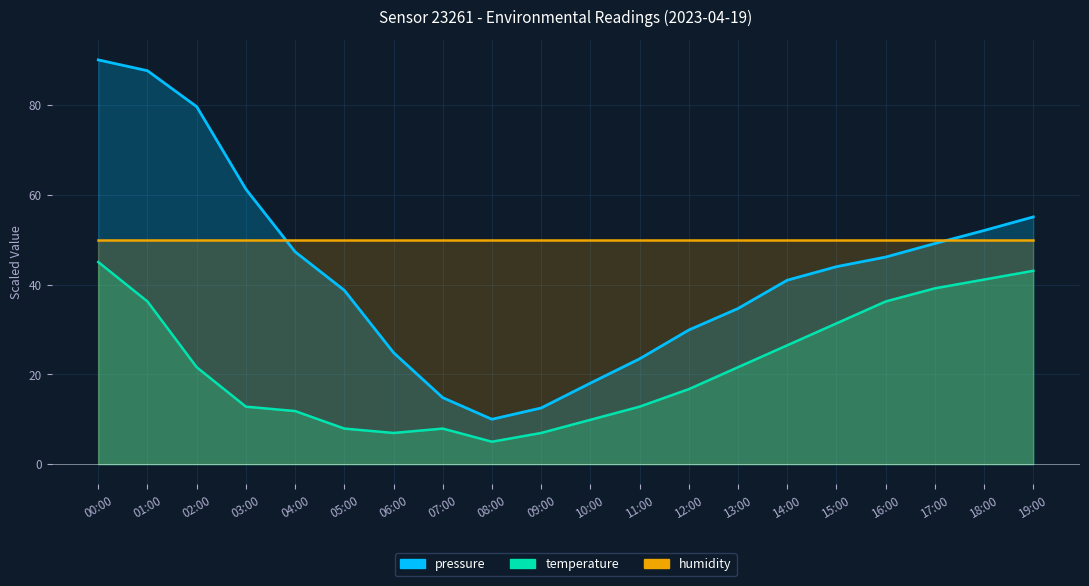

What position from the right is 08:00?

12